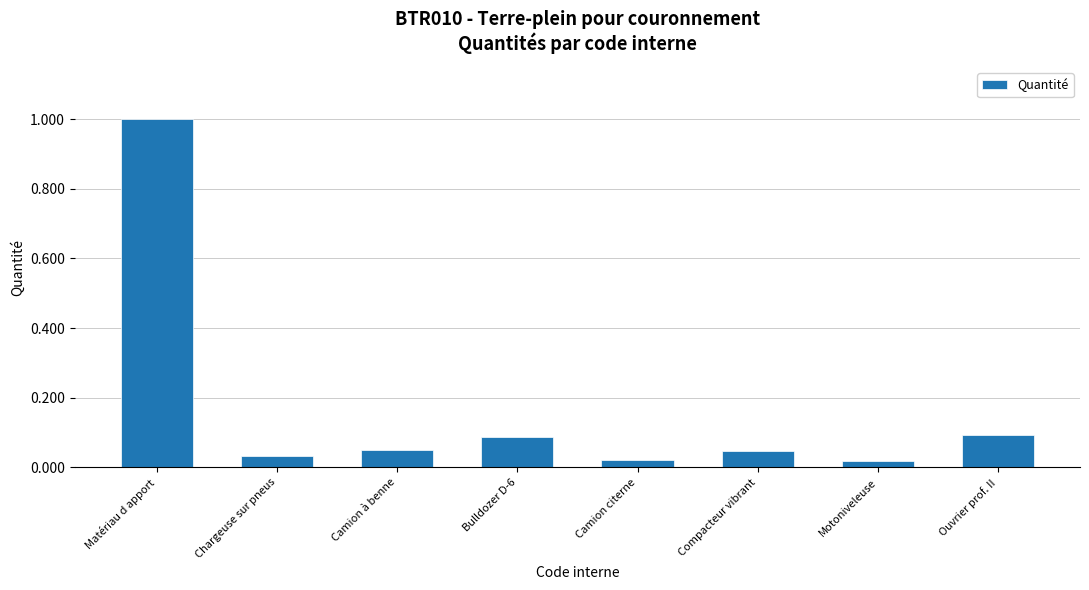

The value at Camion à benne is 0.0. True or false?

False